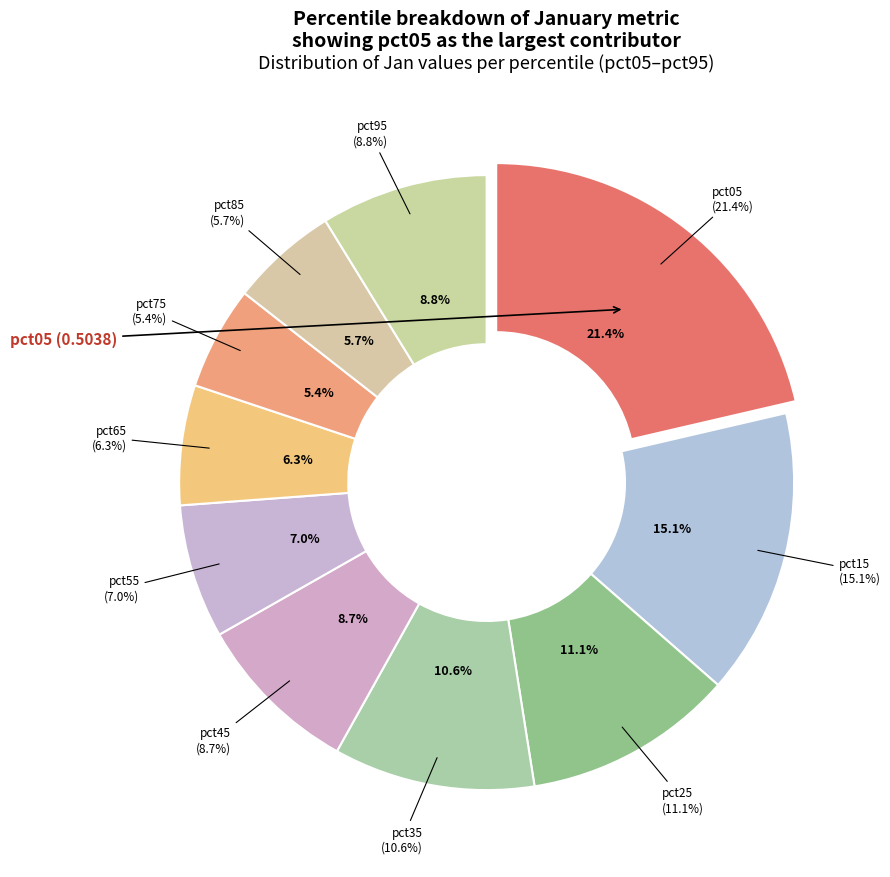

Rank the categories by value from lowest to highest.

pct75, pct85, pct65, pct55, pct45, pct95, pct35, pct25, pct15, pct05